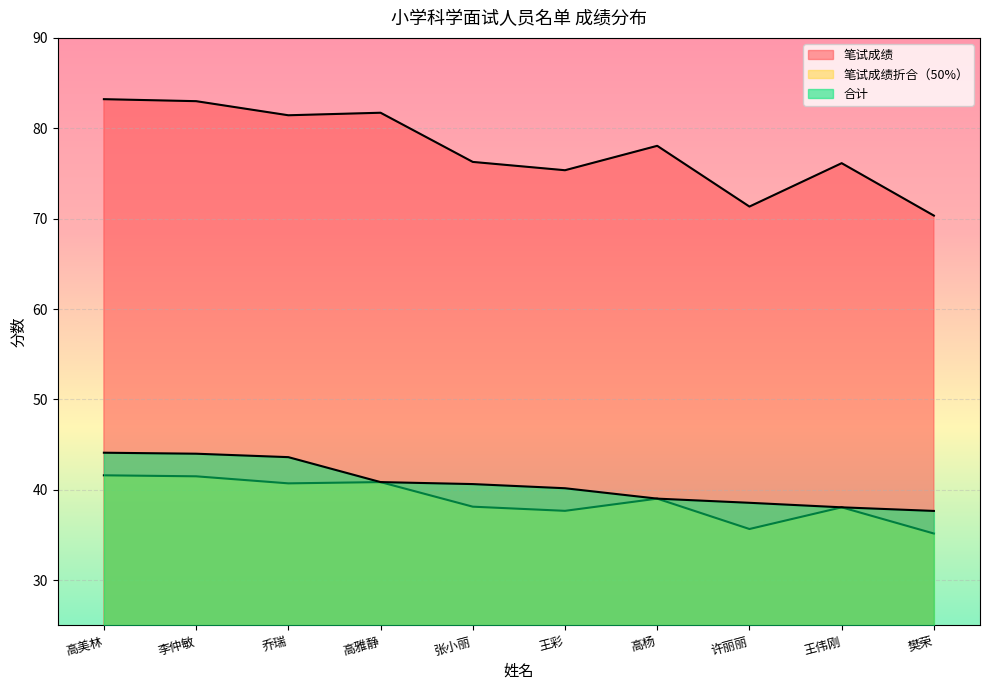

Is it true that 笔试成绩 equals 20.6 at 王彩?

False